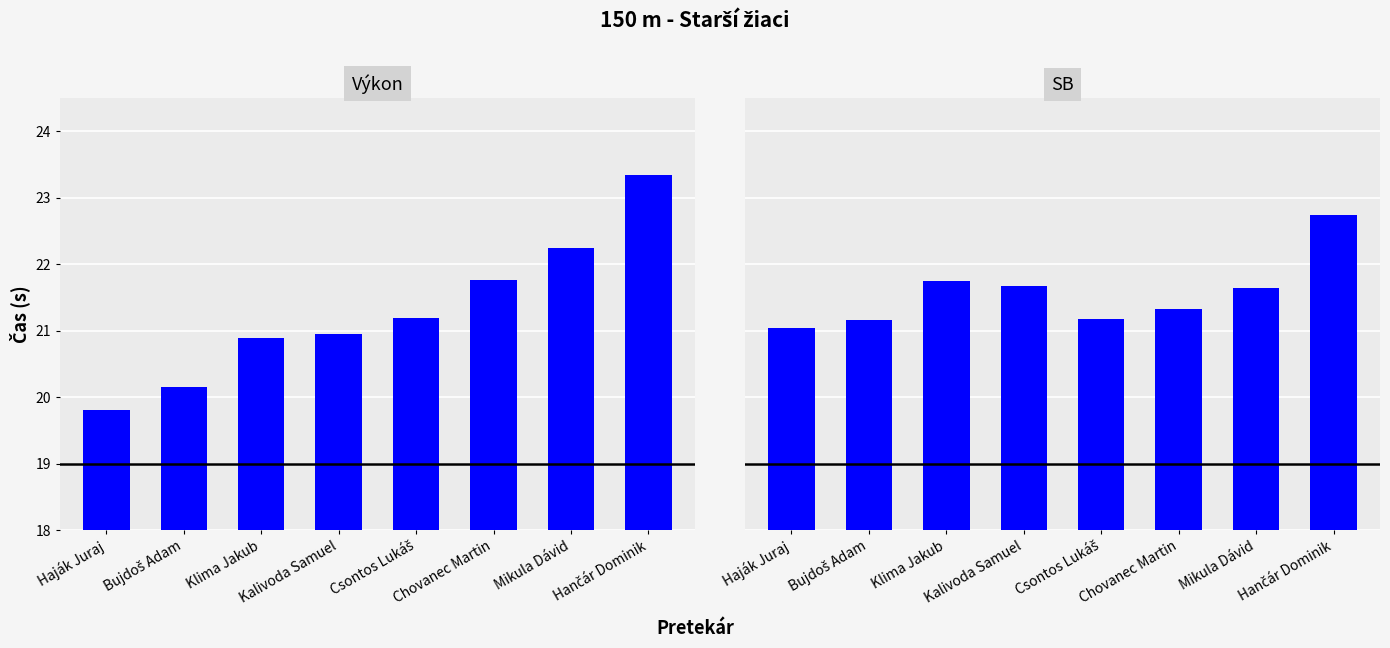

Where is Výkon nearest to the value 21?

Kalivoda Samuel